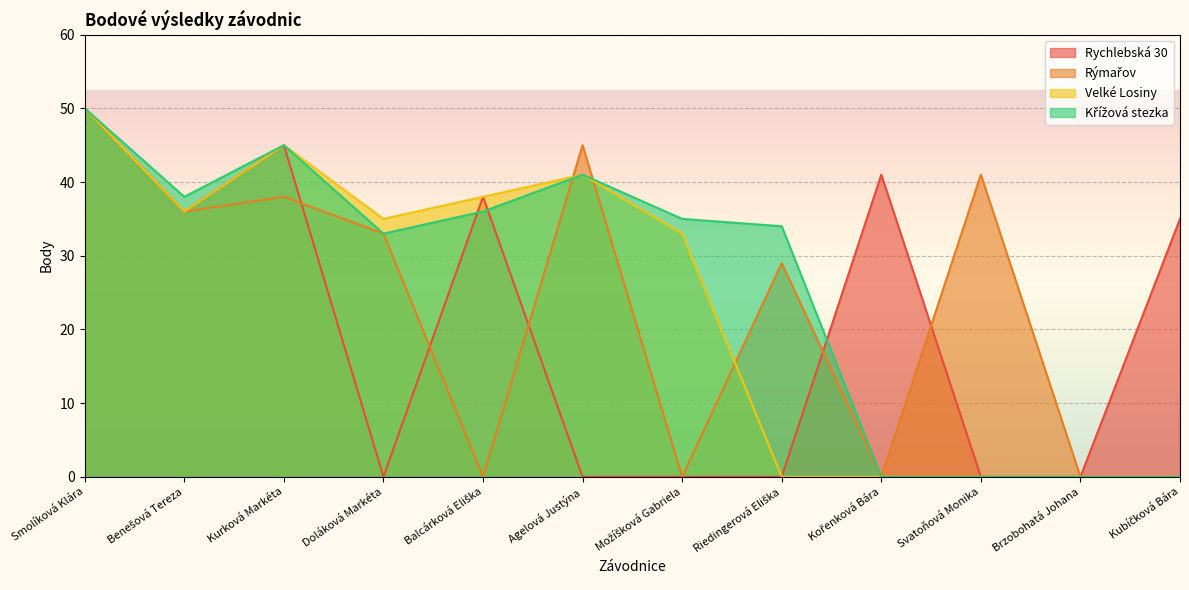

What is the highest value of the Rychlebská 30 series?

50